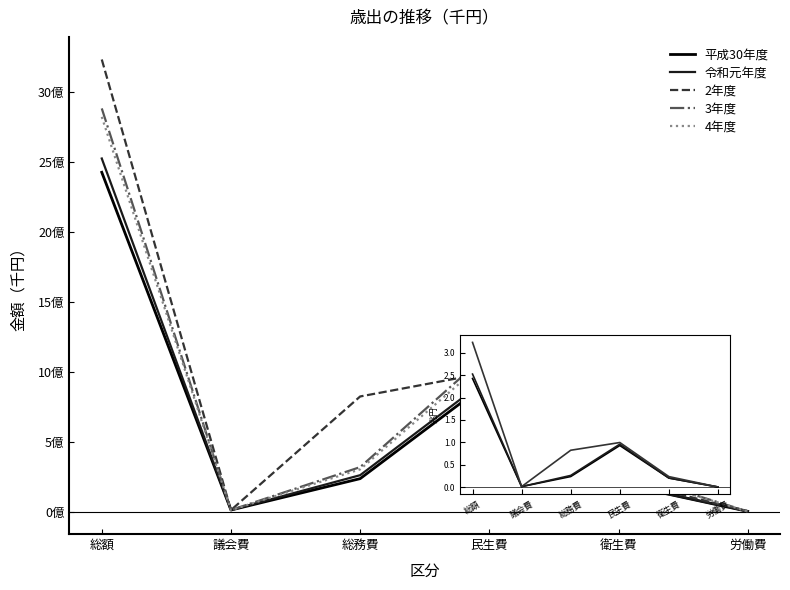

Does the chart display data point markers on the line(s)?

No